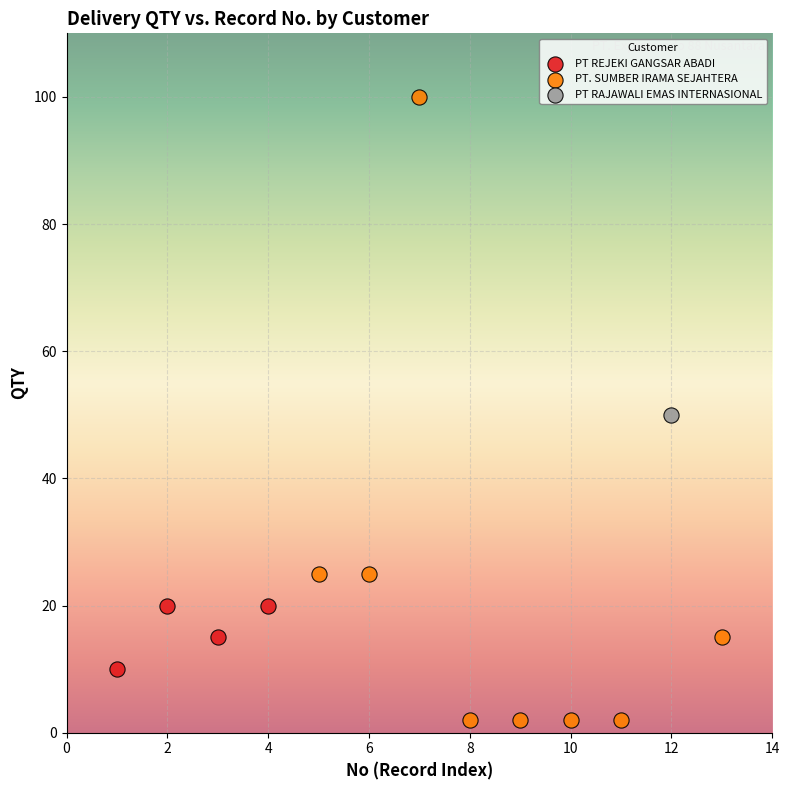

Which series reaches the minimum Y coordinate?

PT. SUMBER IRAMA SEJAHTERA